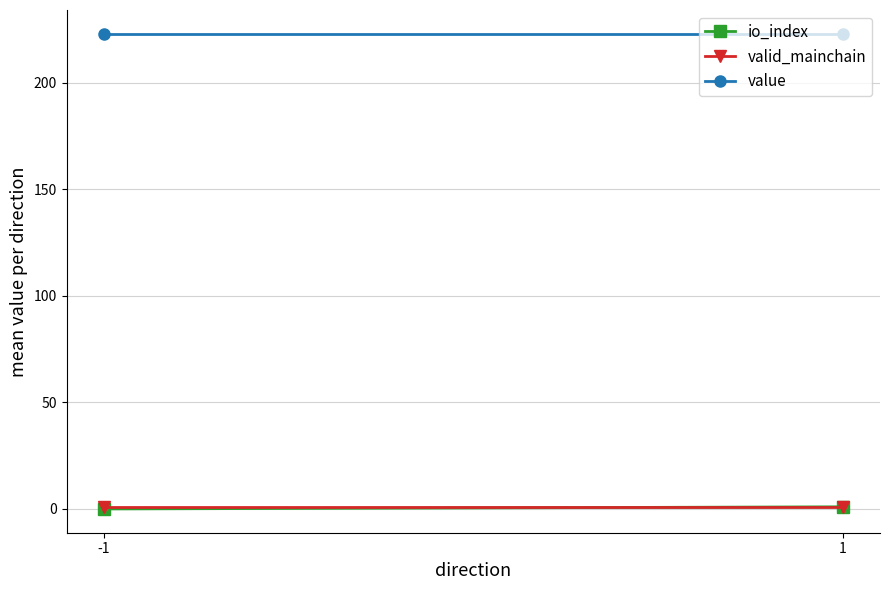

At how many categories does at least one series exceed 79?

2